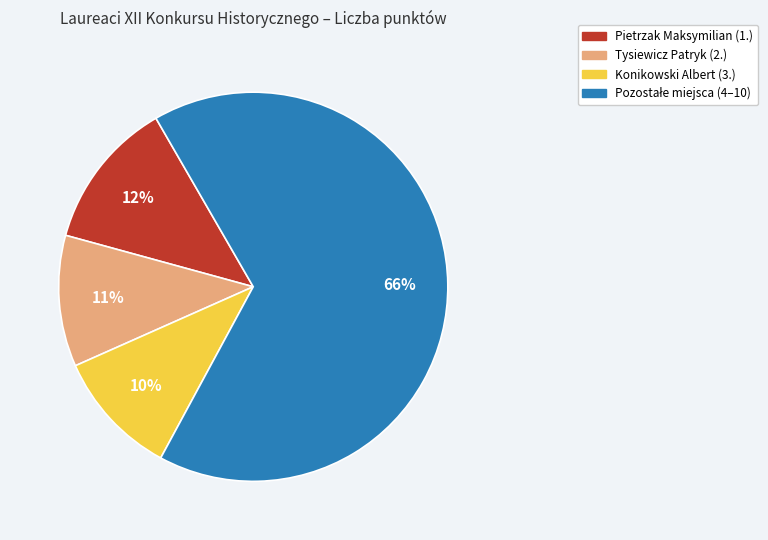

To the nearest percent, what is the average slice percentage?

25%